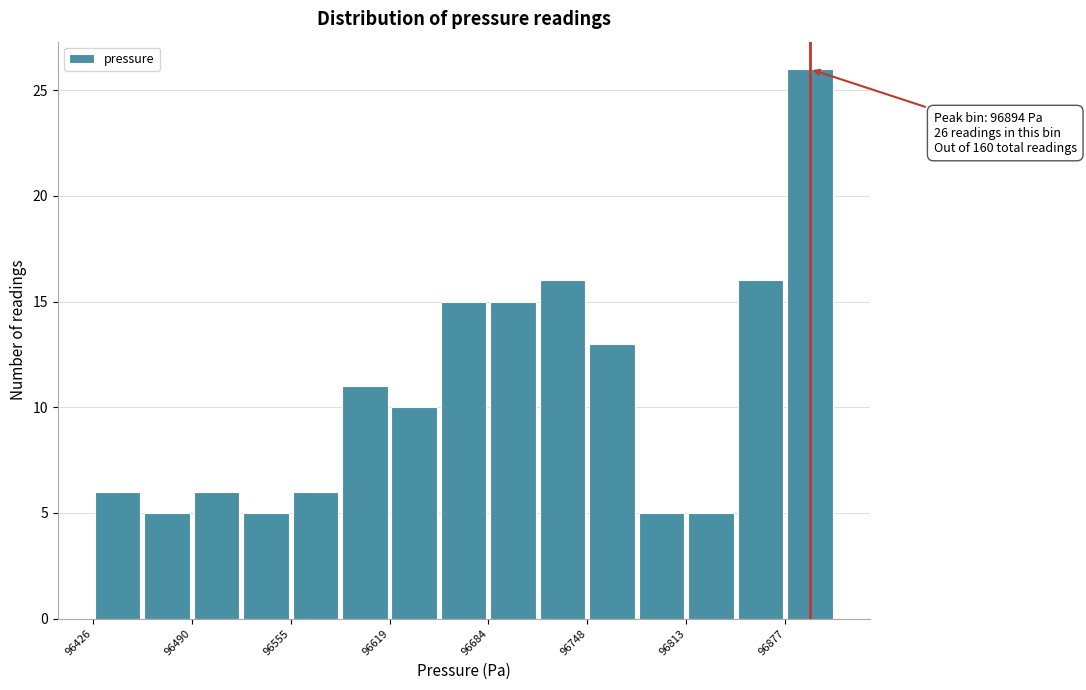

Read against the x-axis, roughly where is the centre of the tallest bar?

96890